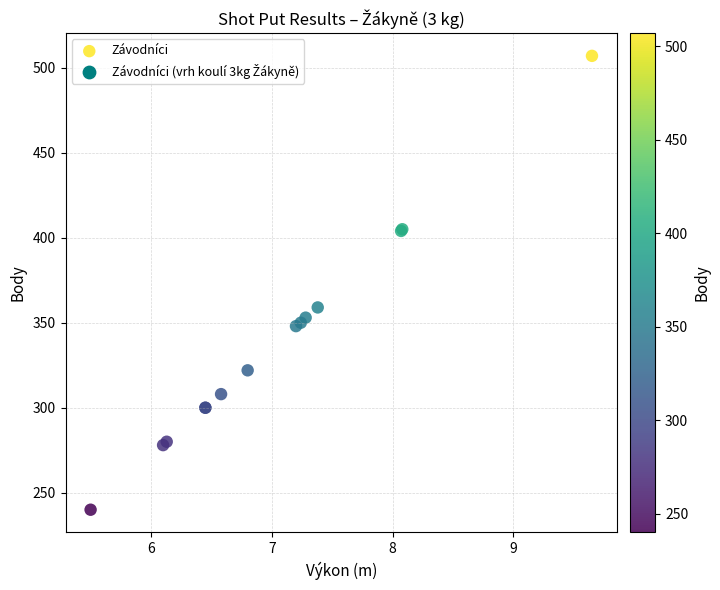

What Y value in the scatter plot is closest to 373?

359